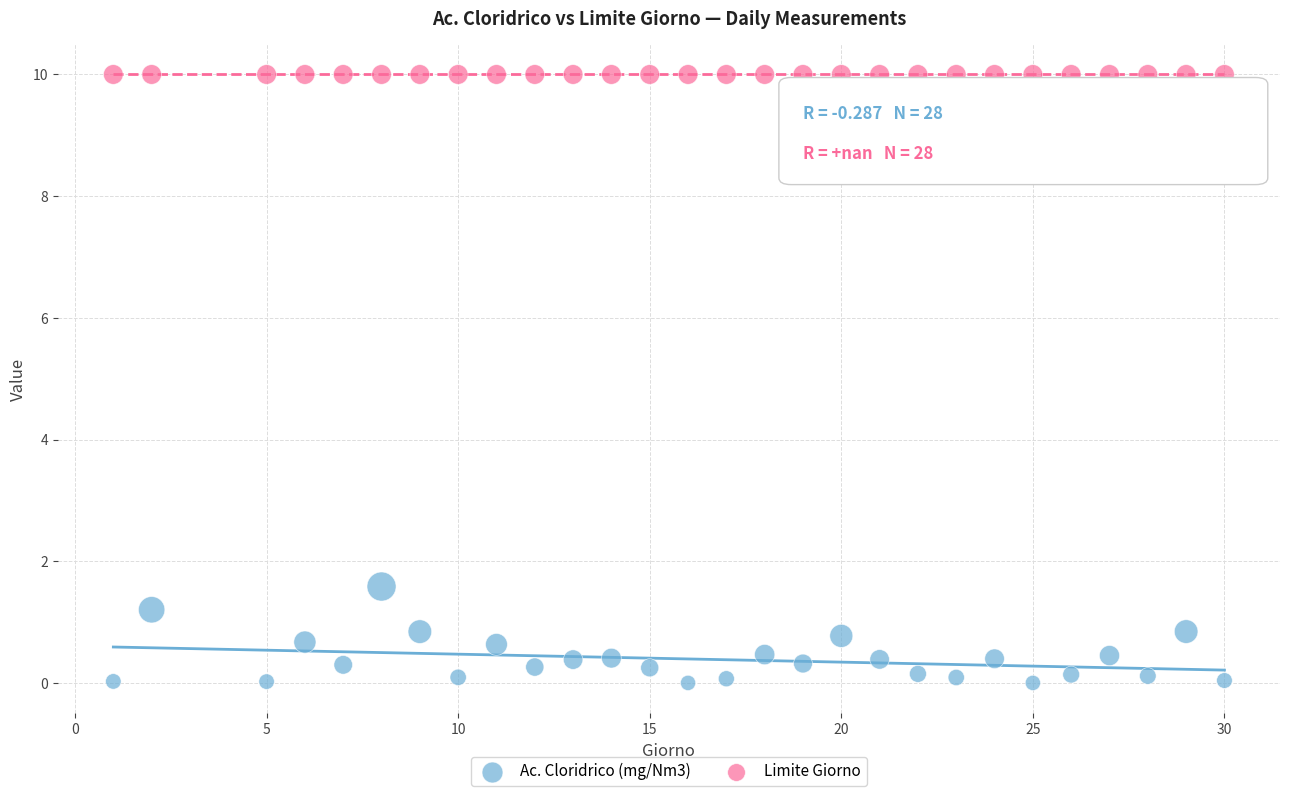

What are all the series names shown in the legend?

Ac. Cloridrico (mg/Nm3), Limite Giorno